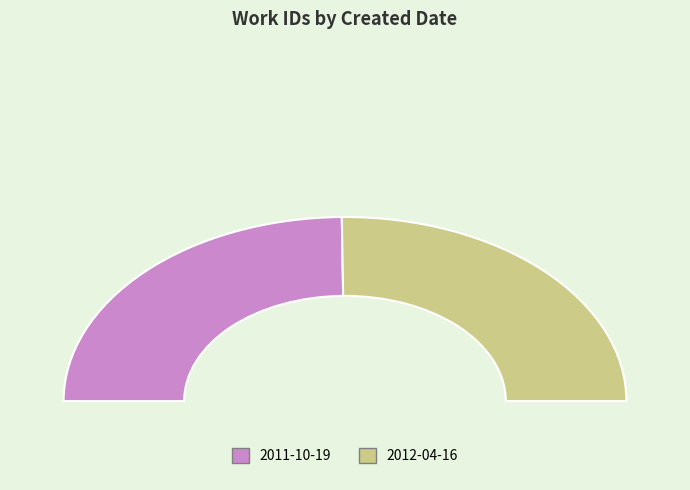

Approximately how many times larger is the value at 2012-04-16 compared to 2011-10-19?

1.0